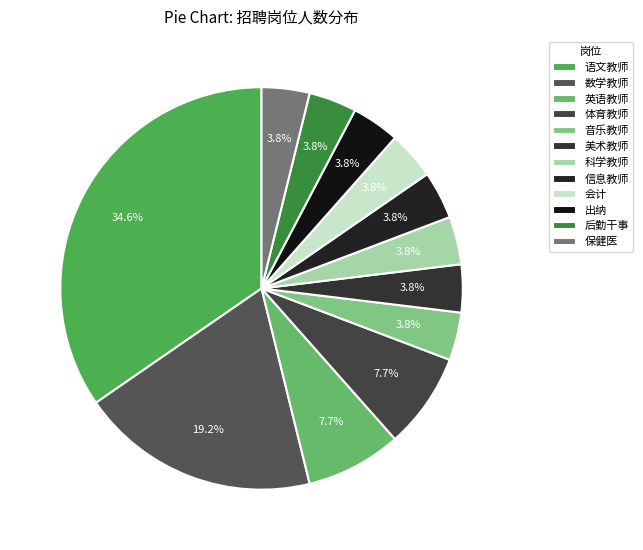

How many slices are in this pie chart?

12